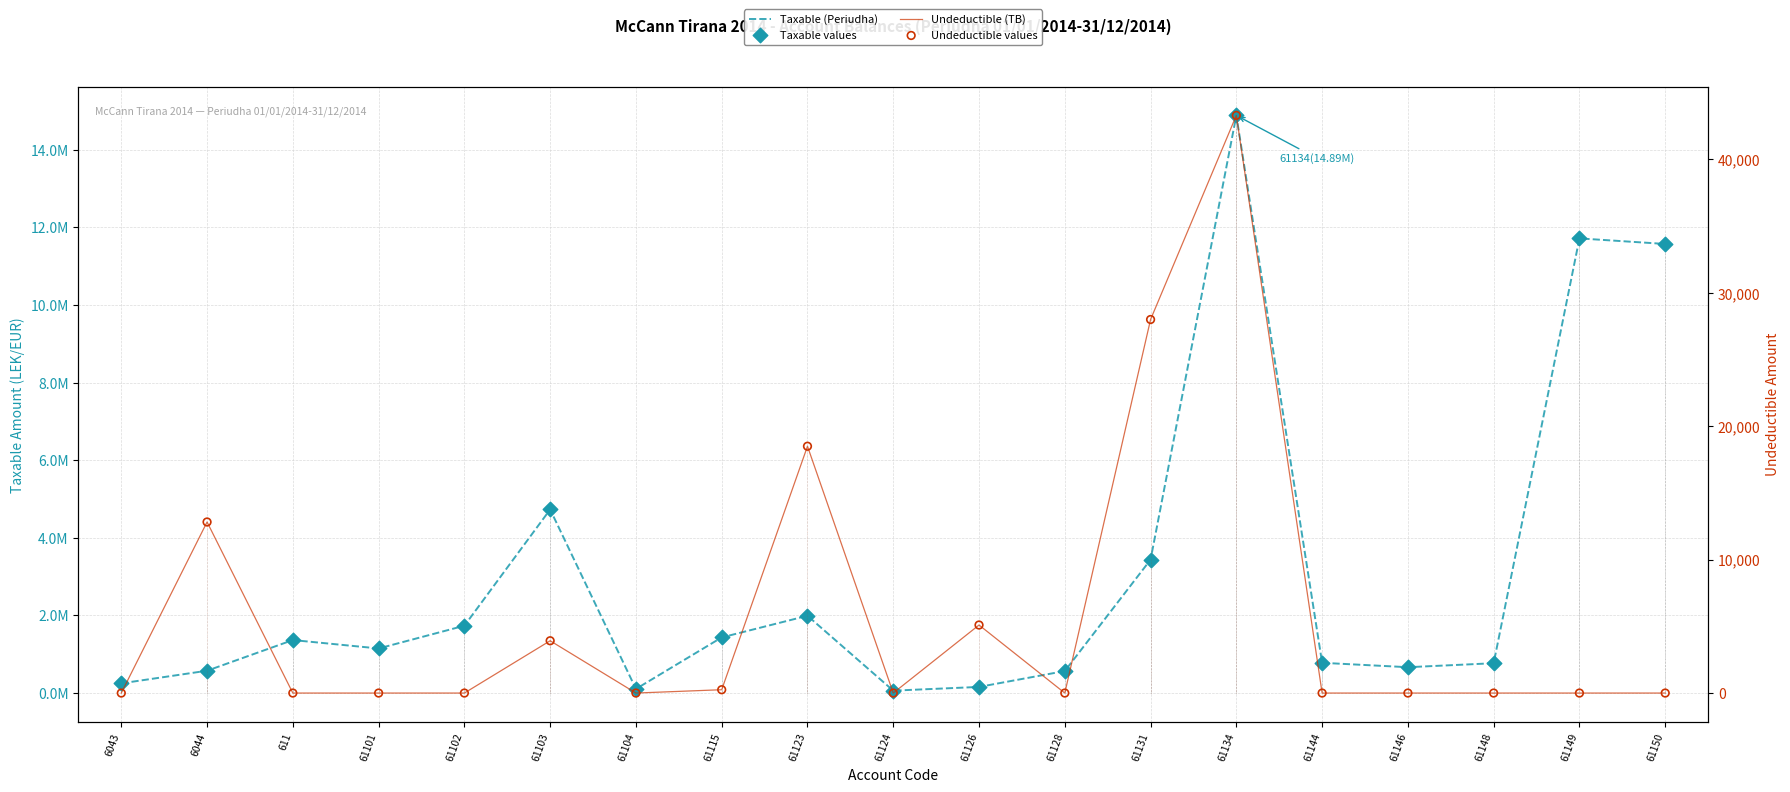

At how many categories does at least one series exceed 6865851?

3